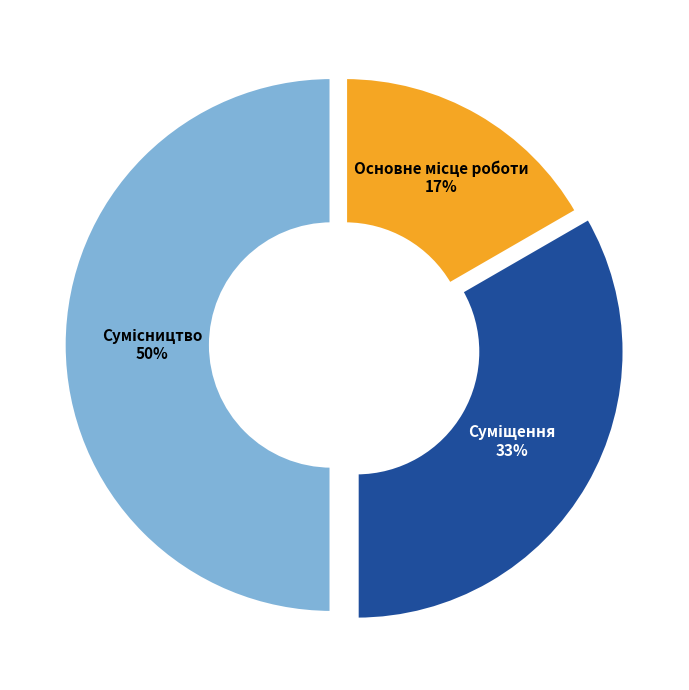

How many slices are in this pie chart?

3